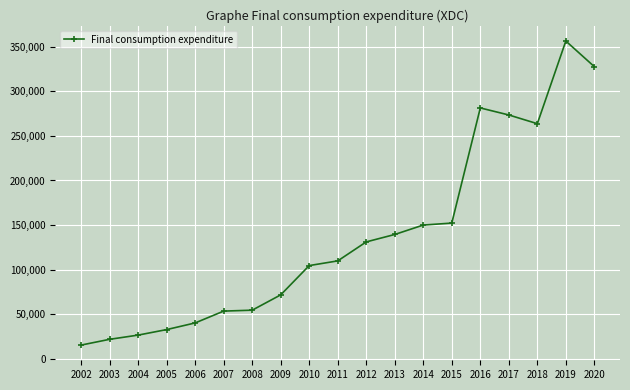

What is the difference between the second highest and second lowest values?

305642.2